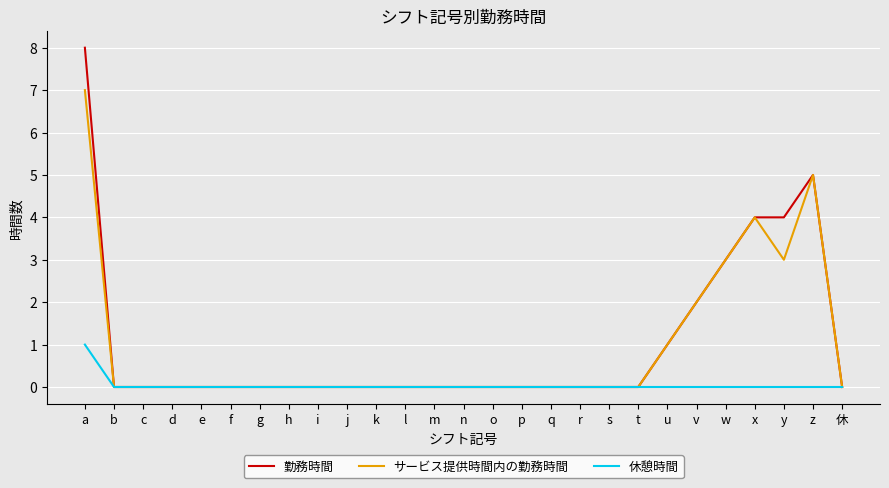

Reading left to right, list all the values displayed in this chart.

勤務時間: a=8	b=0	c=0	d=0	e=0	f=0	g=0	h=0	i=0	j=0	k=0	l=0	m=0	n=0	o=0	p=0	q=0	r=0	s=0	t=0	u=1	v=2	w=3	x=4	y=4	z=5	休=0
サービス提供時間内の勤務時間: a=7	b=0	c=0	d=0	e=0	f=0	g=0	h=0	i=0	j=0	k=0	l=0	m=0	n=0	o=0	p=0	q=0	r=0	s=0	t=0	u=1	v=2	w=3	x=4	y=3	z=5	休=0
休憩時間: a=1	b=0	c=0	d=0	e=0	f=0	g=0	h=0	i=0	j=0	k=0	l=0	m=0	n=0	o=0	p=0	q=0	r=0	s=0	t=0	u=0	v=0	w=0	x=0	y=0	z=0	休=0